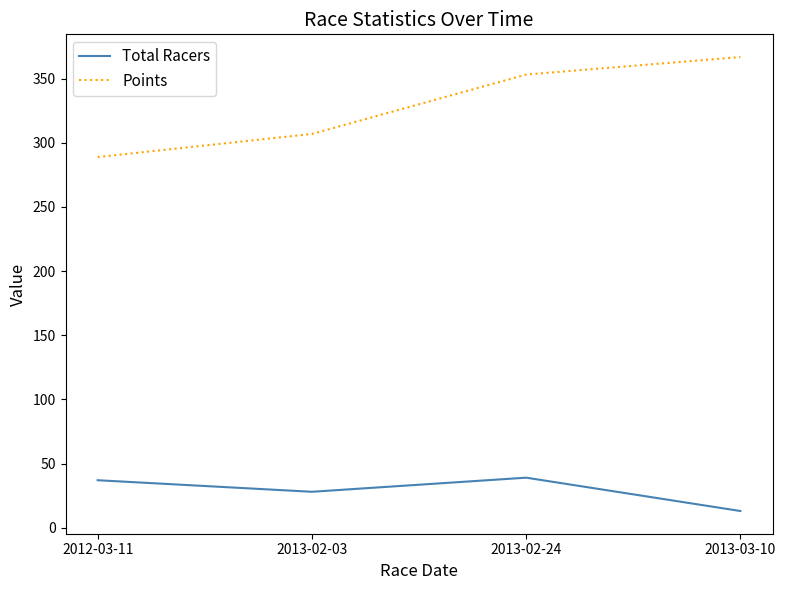

What is the total value across all series at 2013-02-03?

334.9